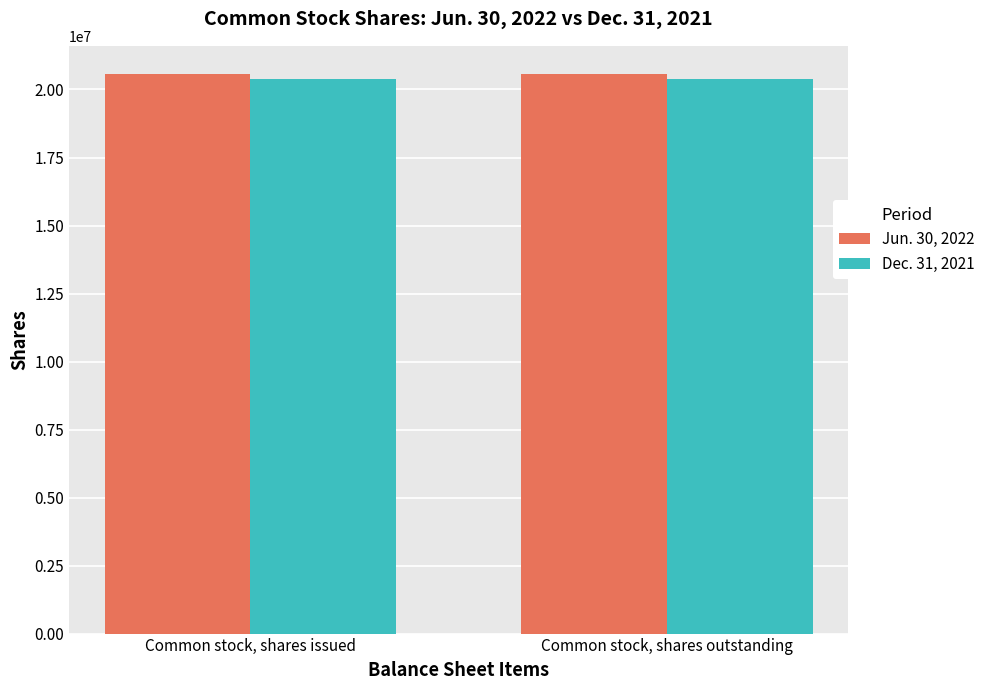

What is the lowest value of the Jun. 30, 2022 series?

20576149